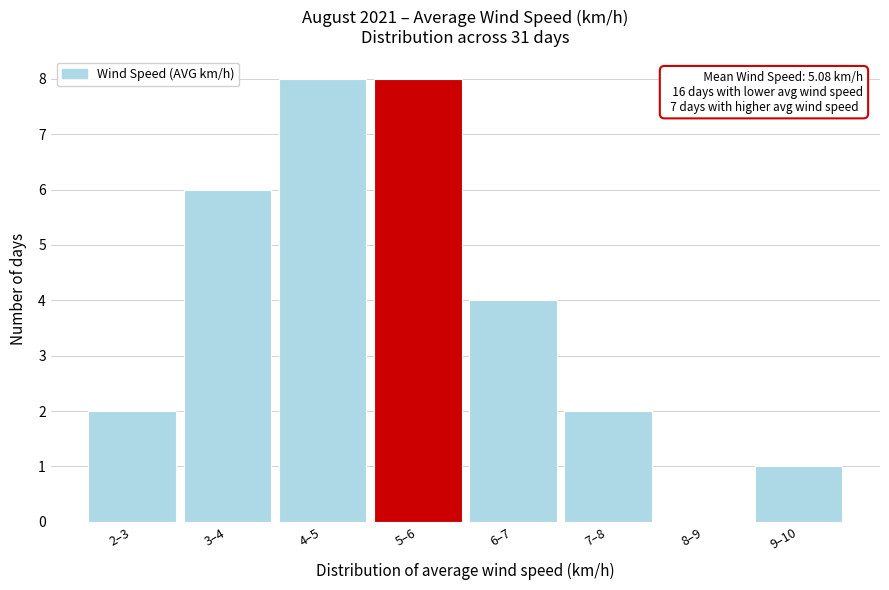

Reading left to right, transcribe all the data shown in this chart.

2–3=2	3–4=6	4–5=8	5–6=8	6–7=4	7–8=2	8–9=0	9–10=1